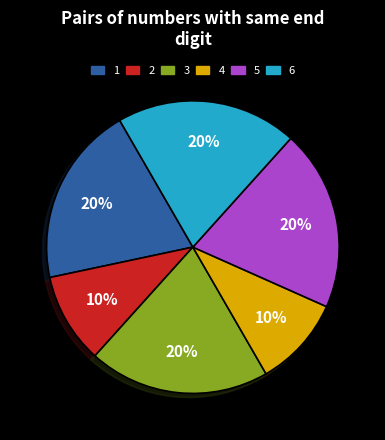

To the nearest percent, what portion does 1 represent?

20%